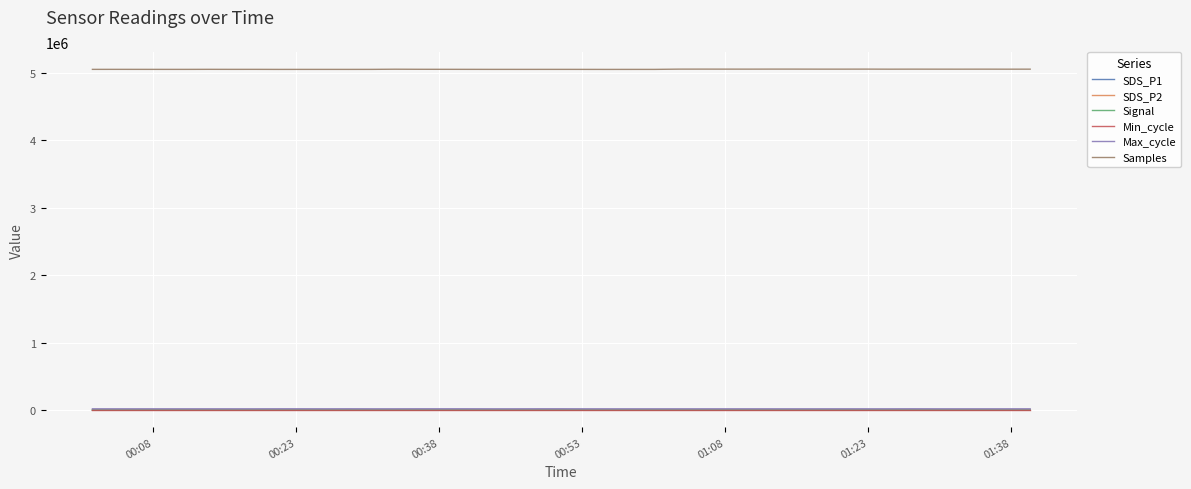

True or false: Max_cycle and SDS_P2 cross at least once.

False